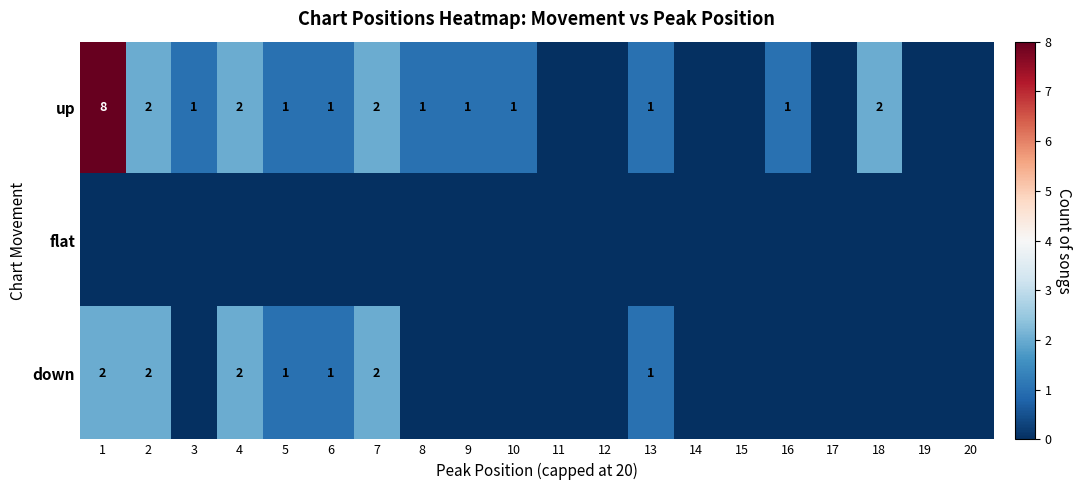

How many series are shown in this chart?

3